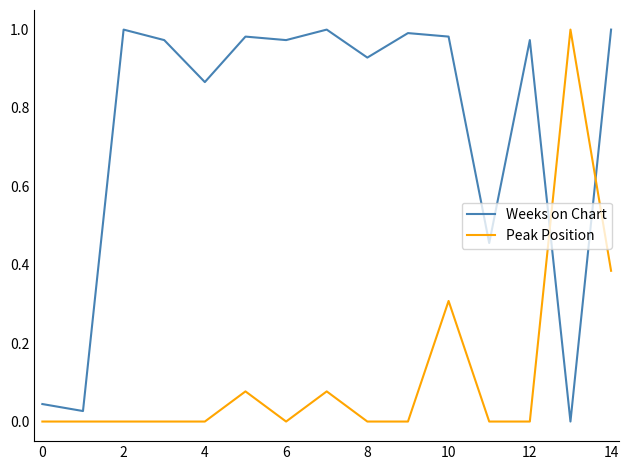

Rank the series by their average value, from highest to lowest.

Weeks on Chart, Peak Position